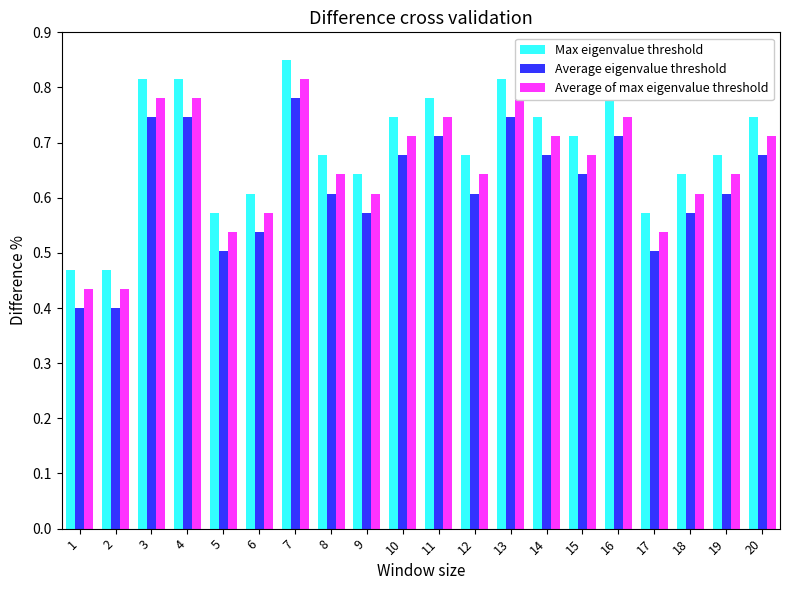

Rank the series by their maximum value, from lowest to highest.

Average eigenvalue threshold, Average of max eigenvalue threshold, Max eigenvalue threshold